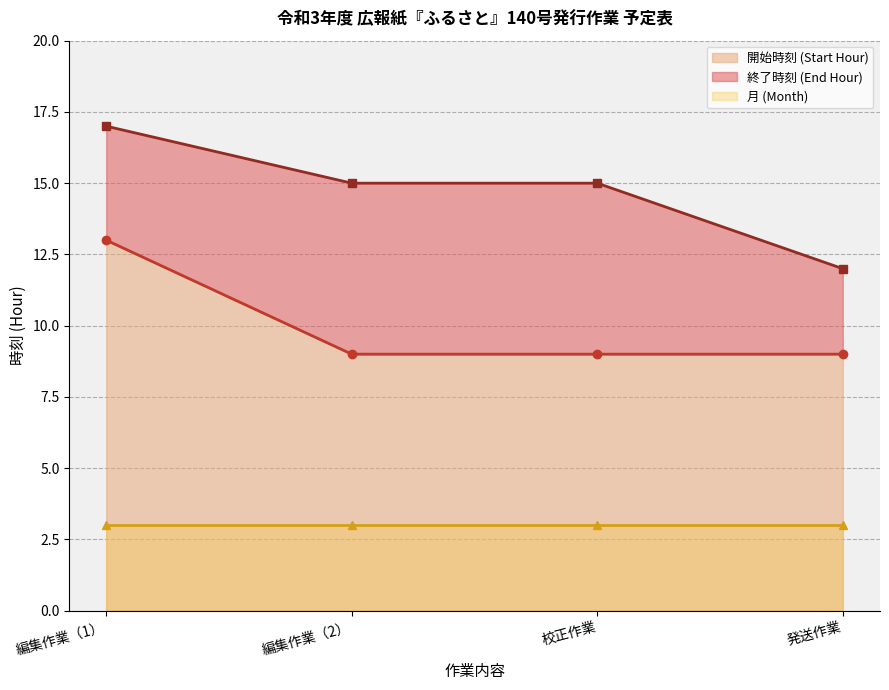

At which label is 開始時刻 (Start Hour) closest to 11?

編集作業（1）